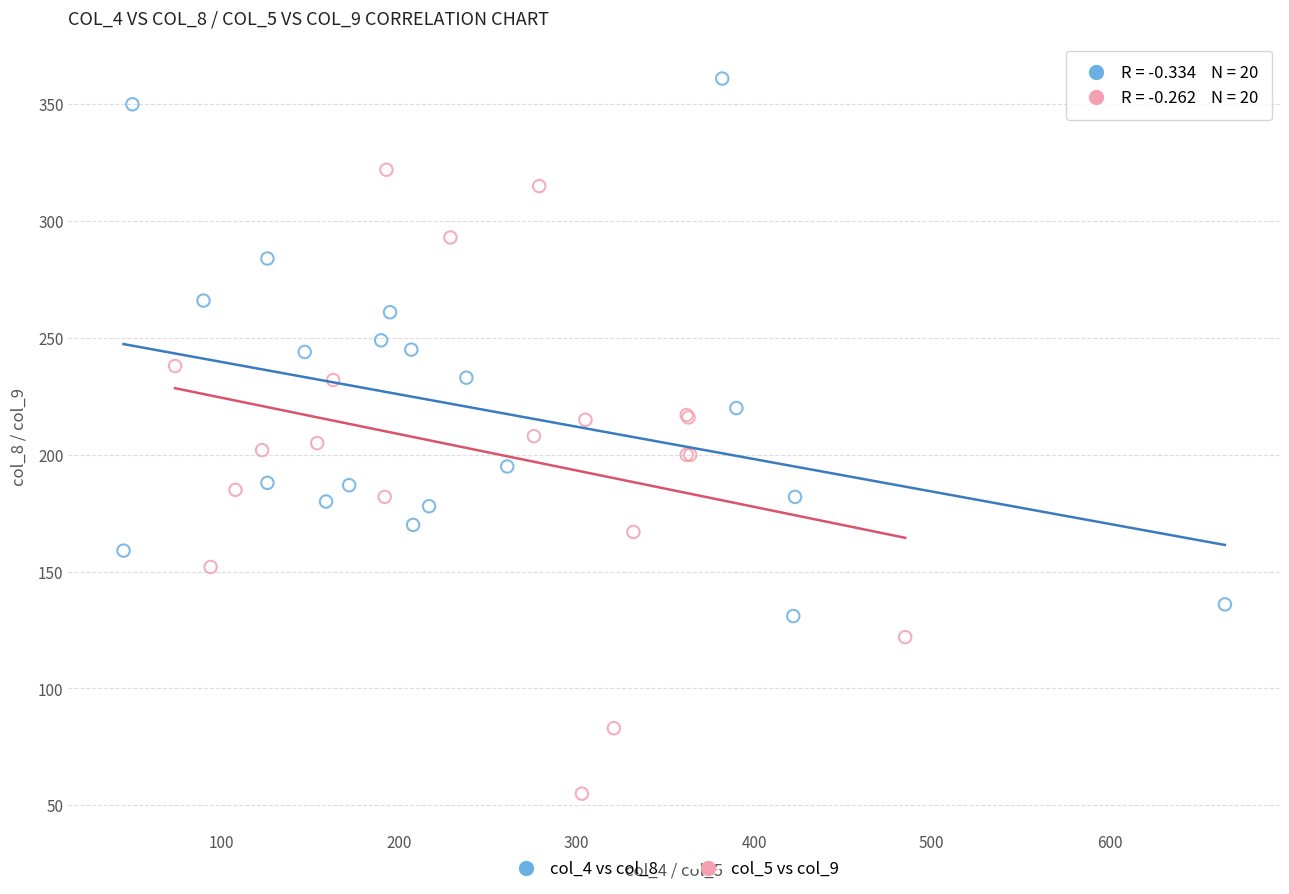

Which series has the widest spread of Y values?

col_5 vs col_9